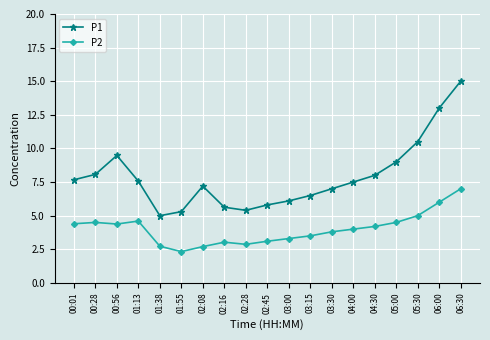

True or false: P1 and P2 intersect in this chart.

False